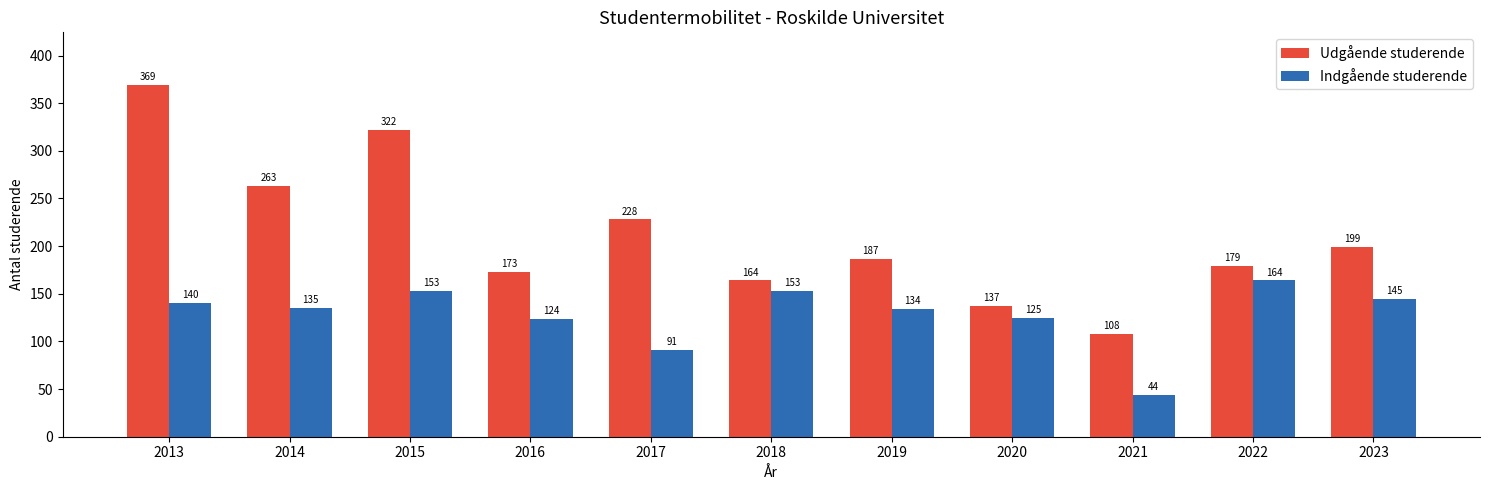

Reading left to right, what are all the values shown in this chart?

Udgående studerende: 369	263	322	173	228	164	187	137	108	179	199
Indgående studerende: 140	135	153	124	91	153	134	125	44	164	145